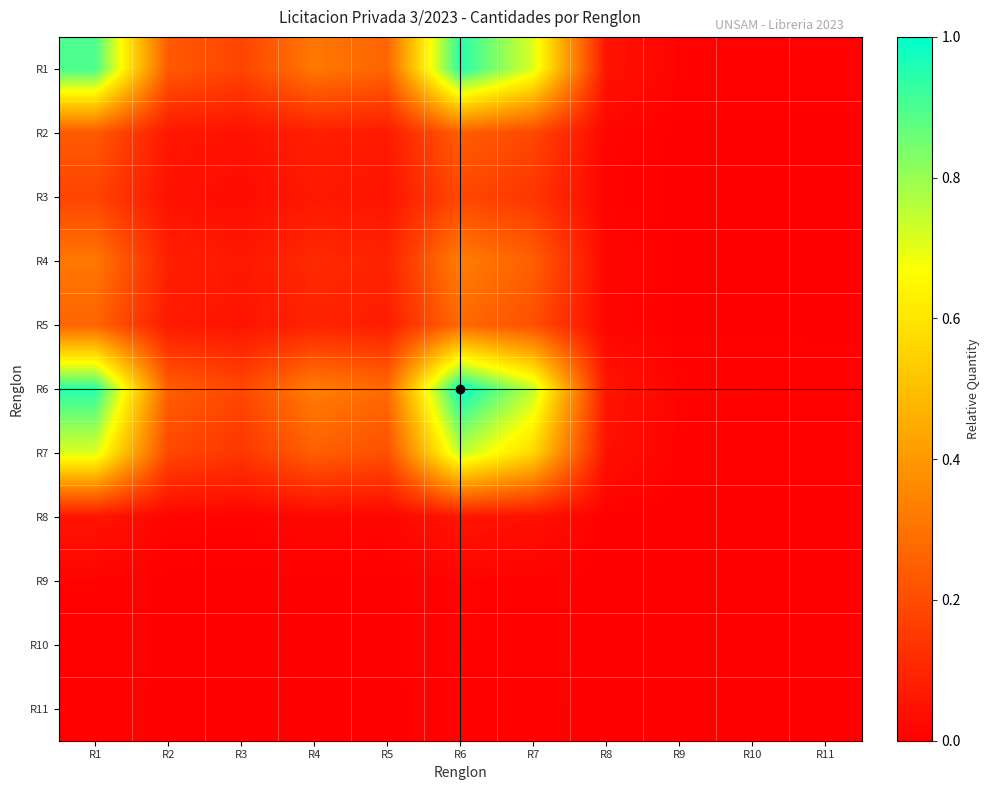

What is the total value across all series at R7?

2.9